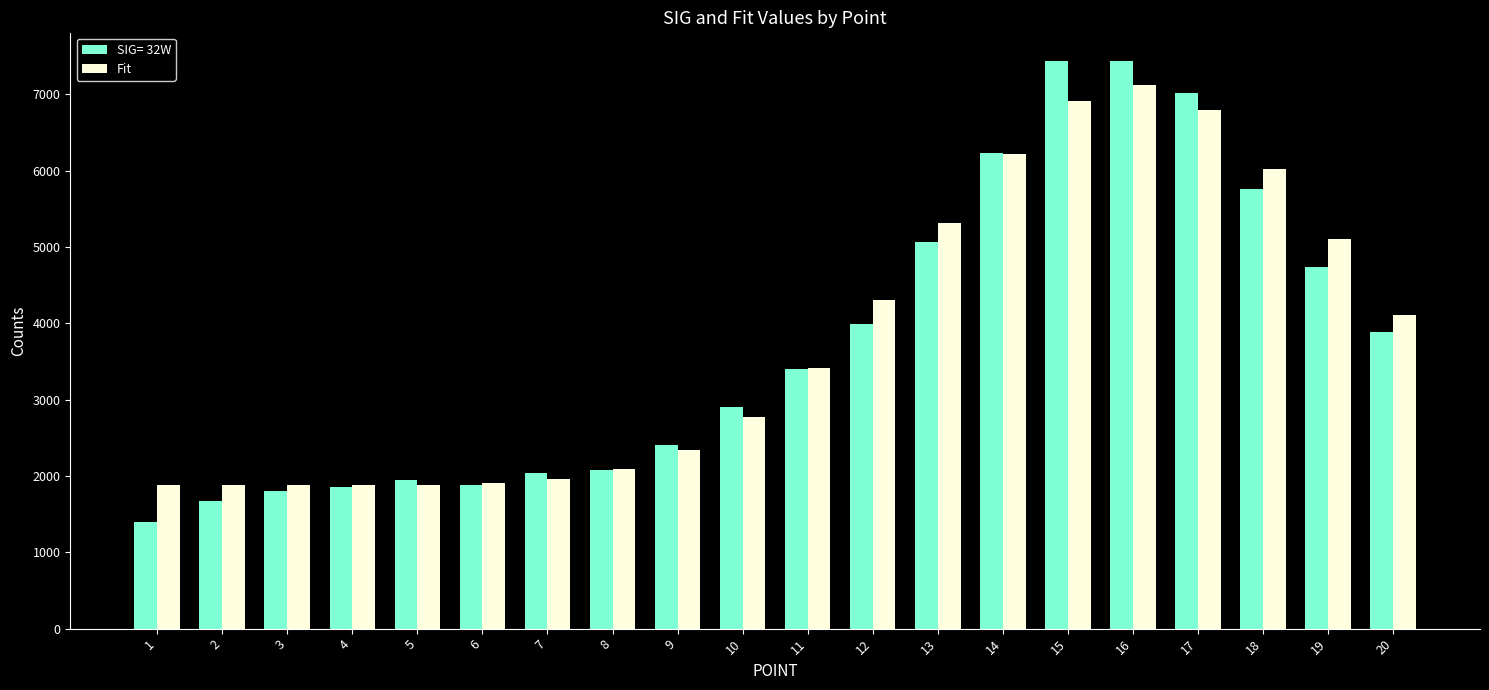

What is the sum of the SIG= 32W values at 2 and 17?

8688